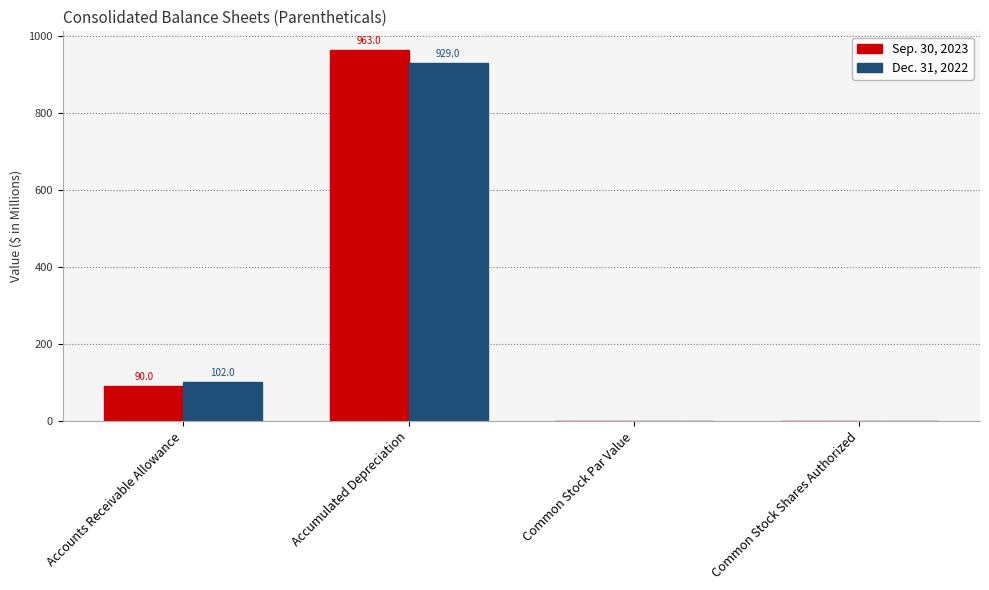

What is the greatest value displayed?

963.0